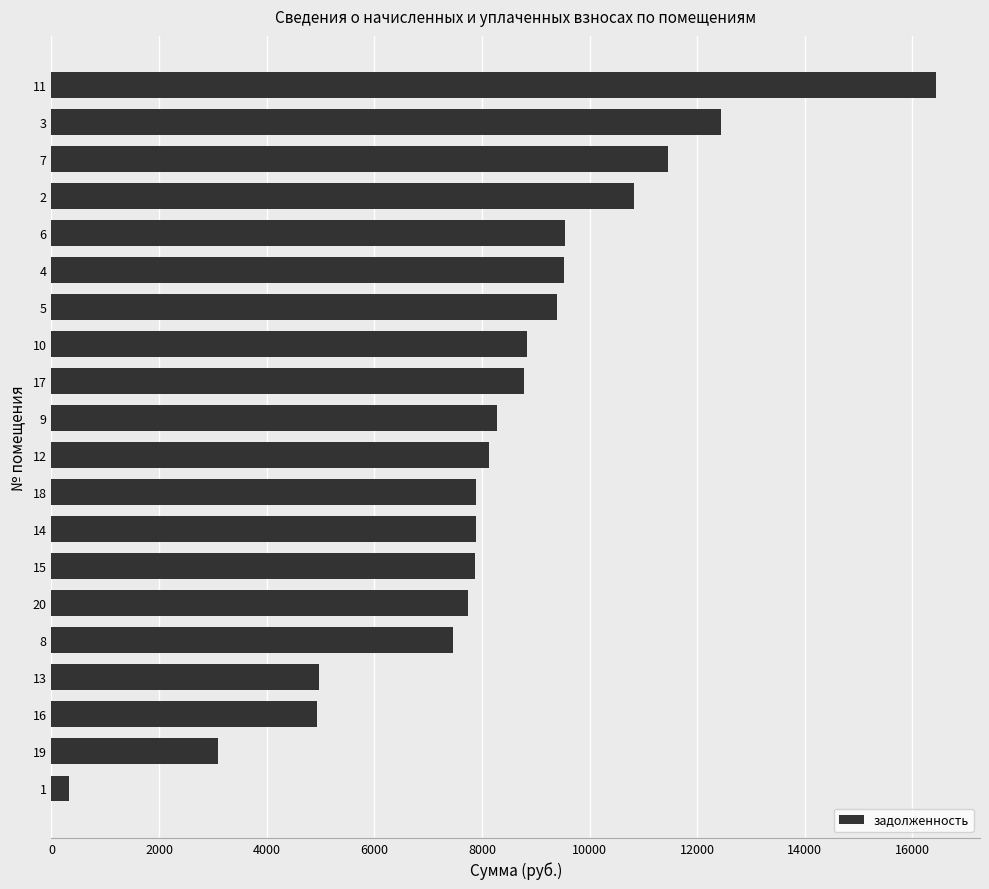

What is the maximum value shown in the chart?

16435.2